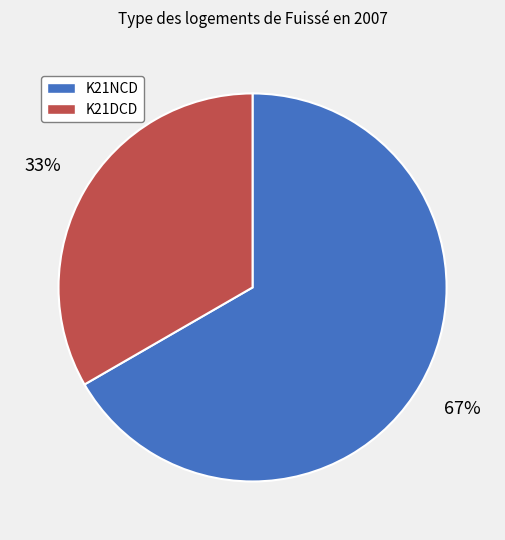

How many slices are in this pie chart?

2